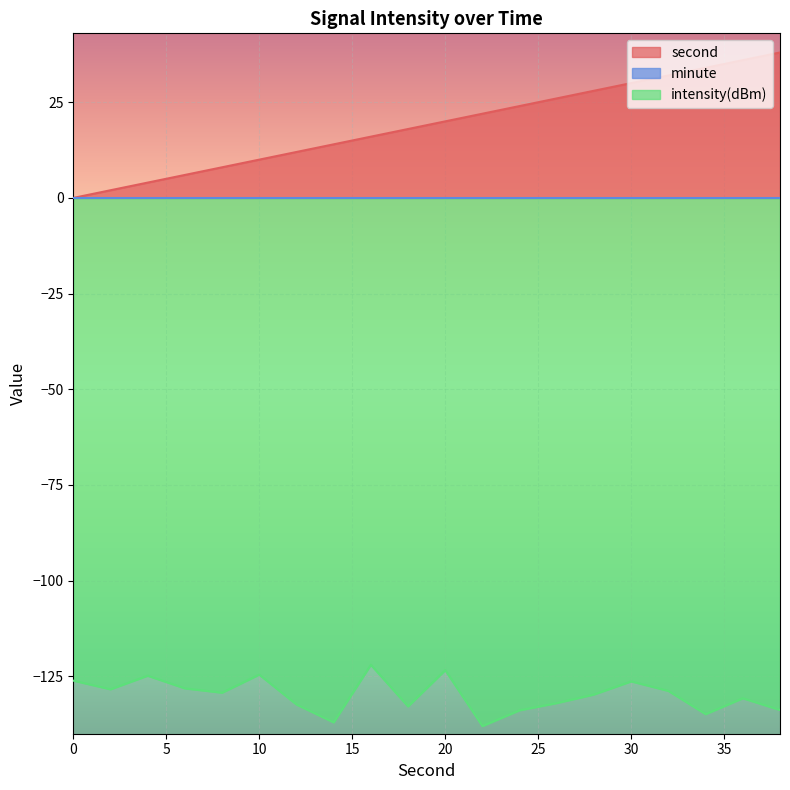

The value of intensity(dBm) at 16 is -122.0. True or false?

True